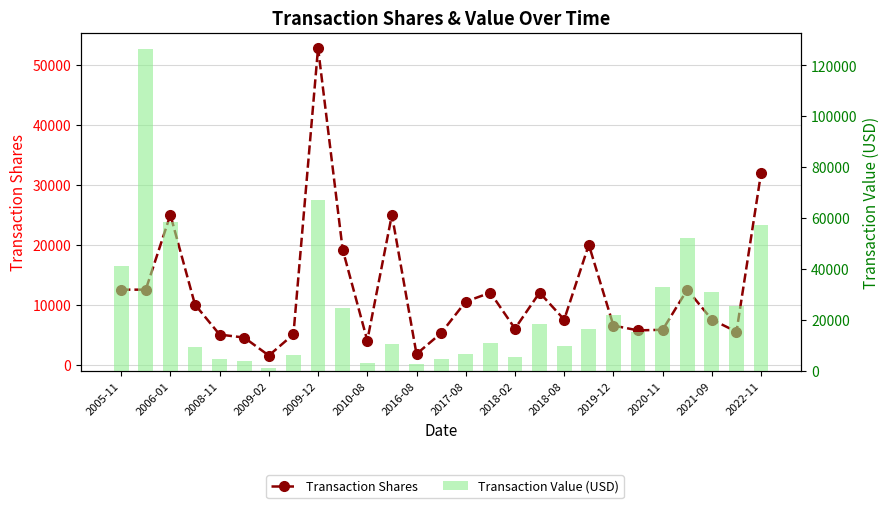

What is the spread (max minus min) of values at 2010-08?

630